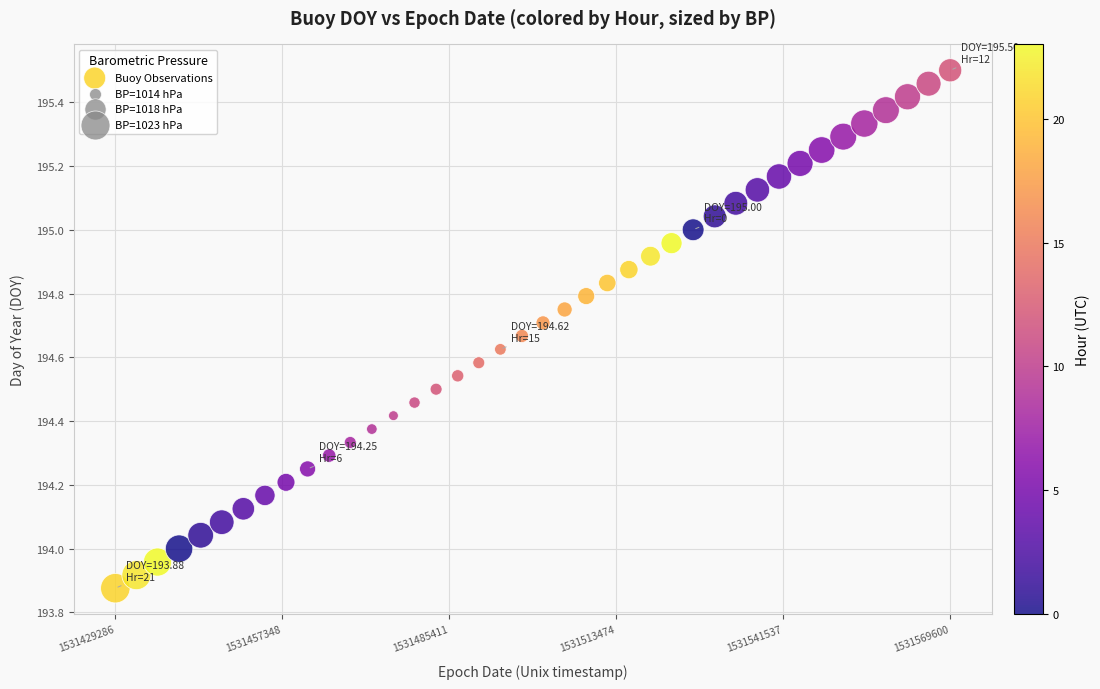

What is the range of X values (max minus min)?

140314.0